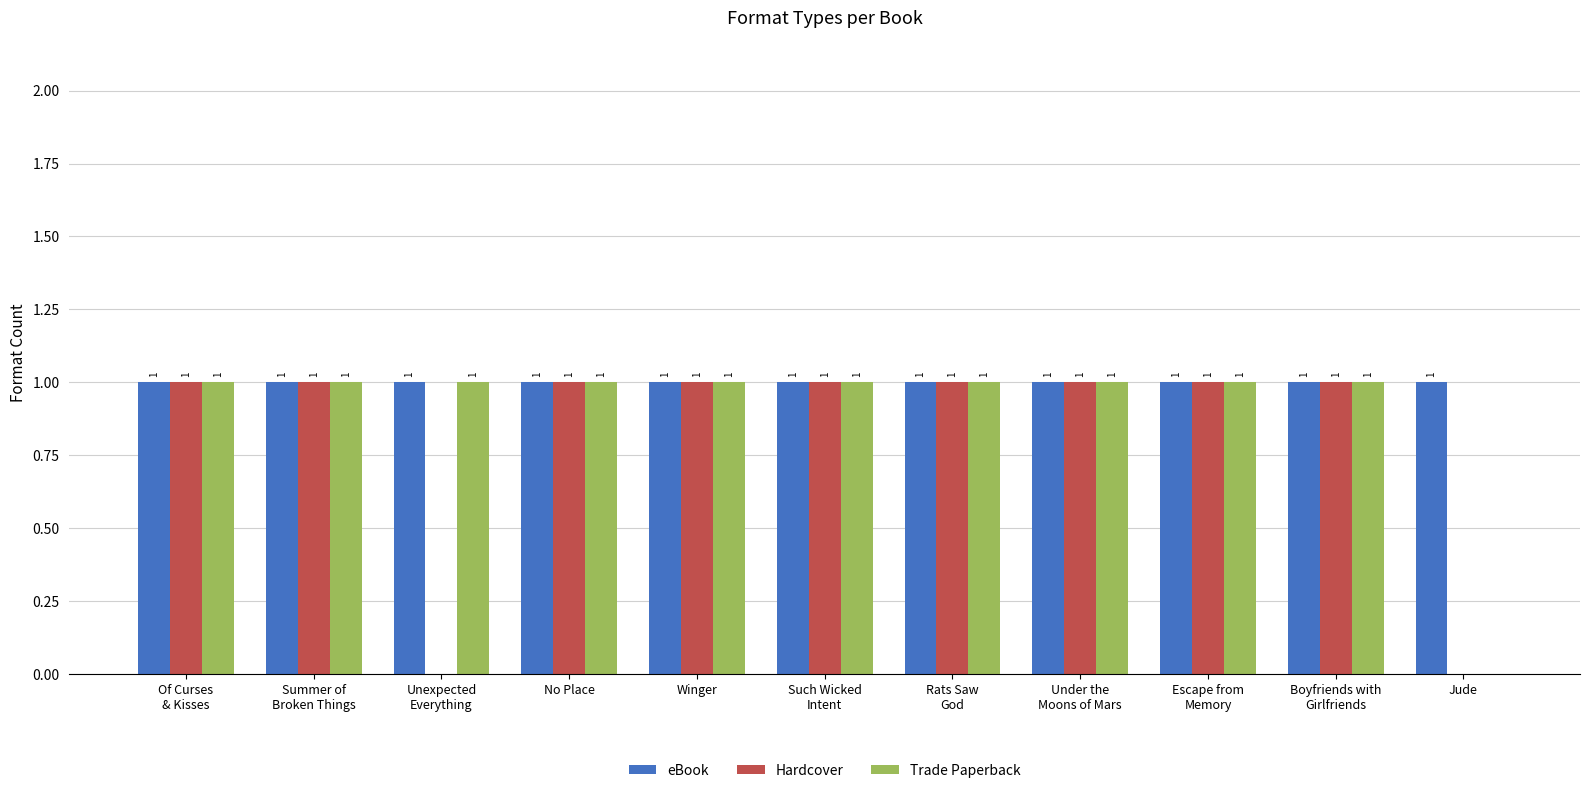

Is it true that Trade Paperback equals 0 at Jude?

True